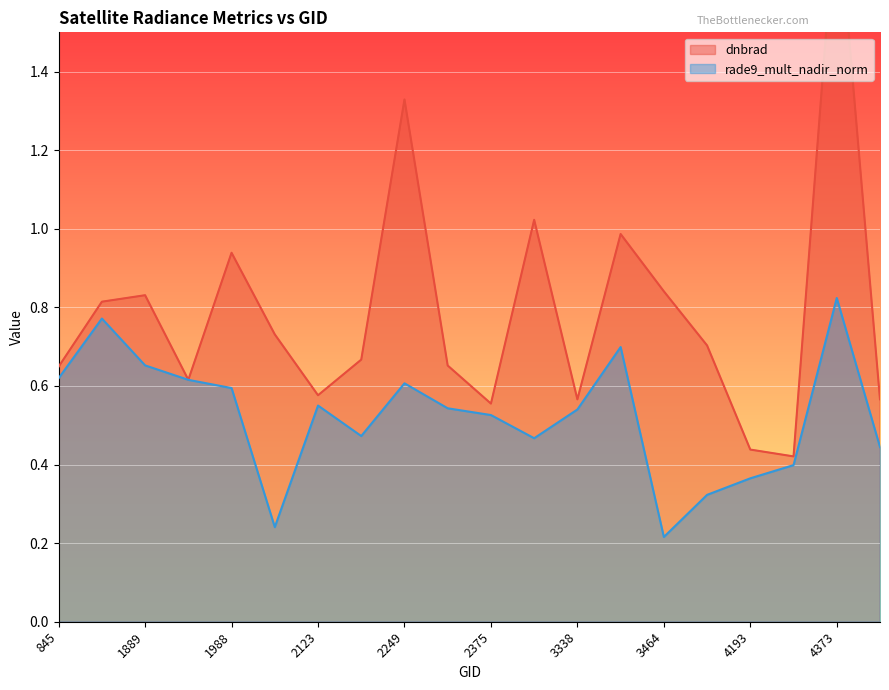

Which series ends up on top after the final intersection of dnbrad and rade9_mult_nadir_norm?

dnbrad